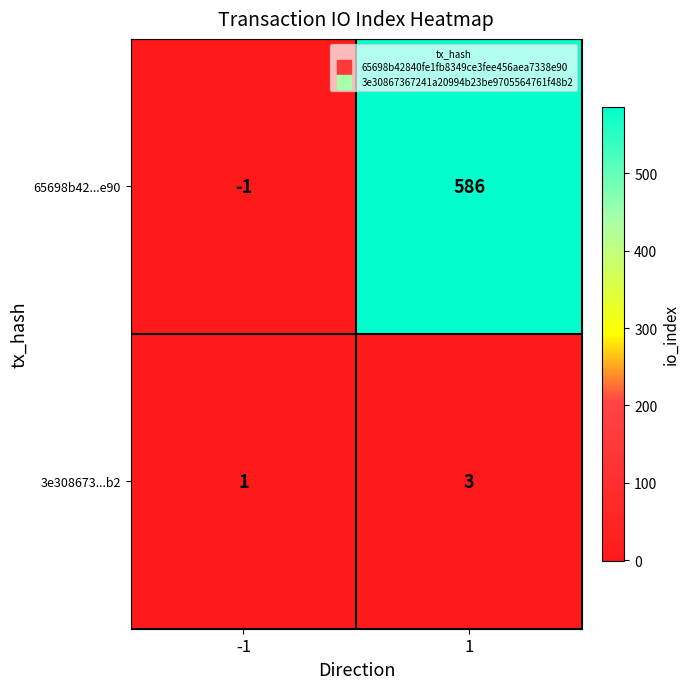

True or false: 3e308673...b2 has a value of 2 at -1.

False